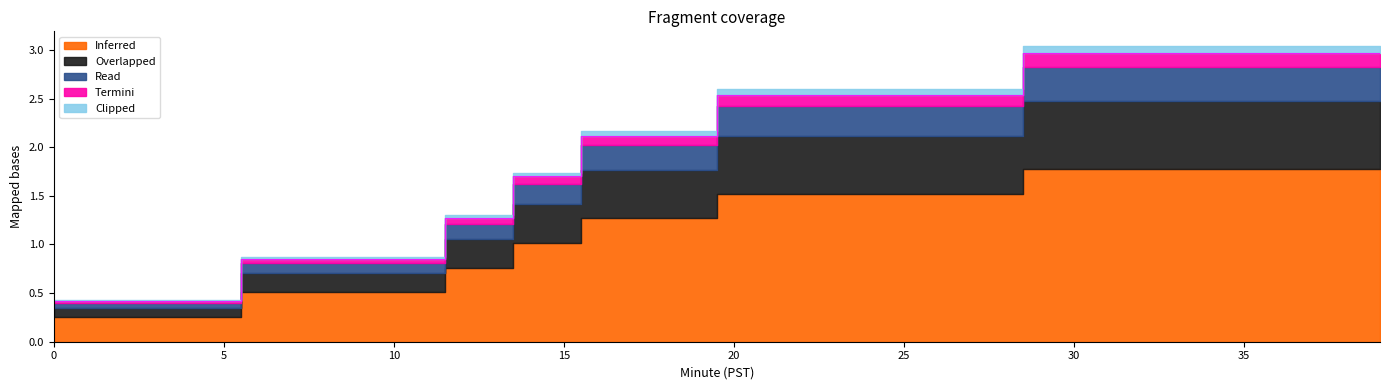

Count the number of data series in this chart.

5